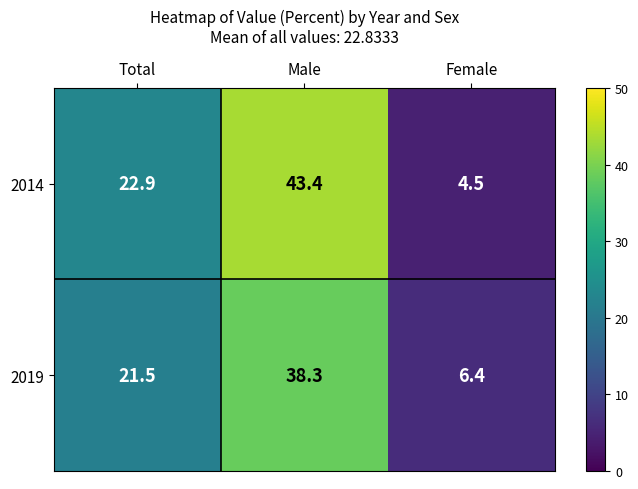

Reading right to left, what are all the values shown in this chart?

2014: 4.5	43.4	22.9
2019: 6.4	38.3	21.5